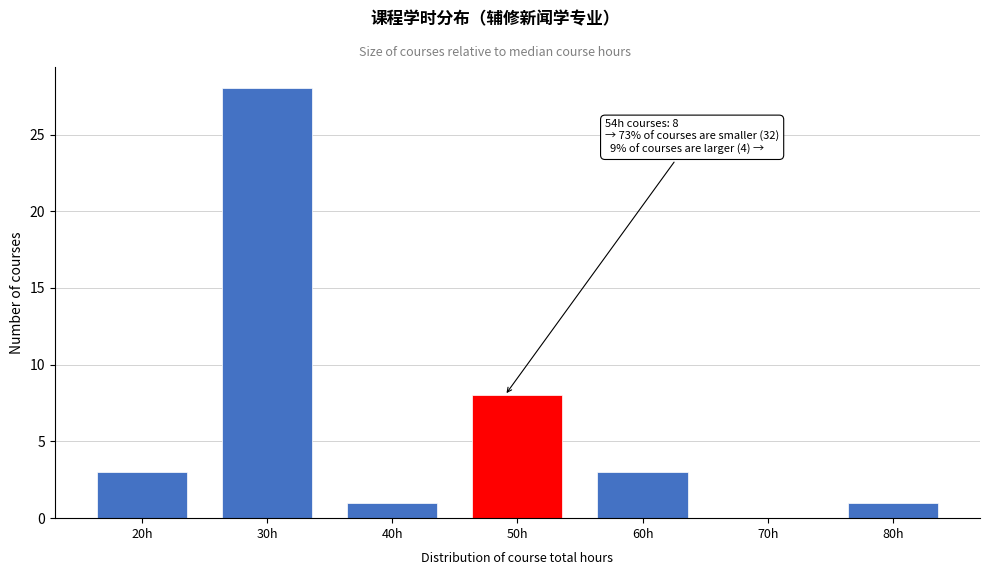

Reading right to left, list all the values displayed in this chart.

80h=1	70h=0	60h=3	50h=8	40h=1	30h=28	20h=3